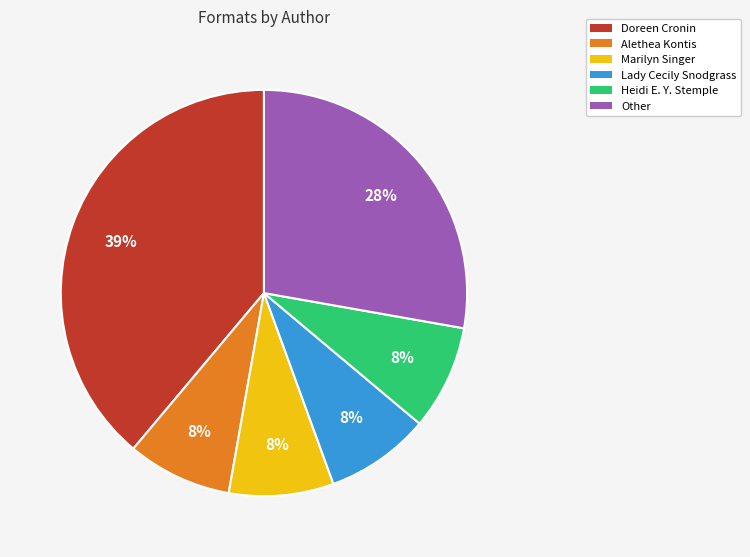

Which category has the biggest portion of the pie?

Doreen Cronin